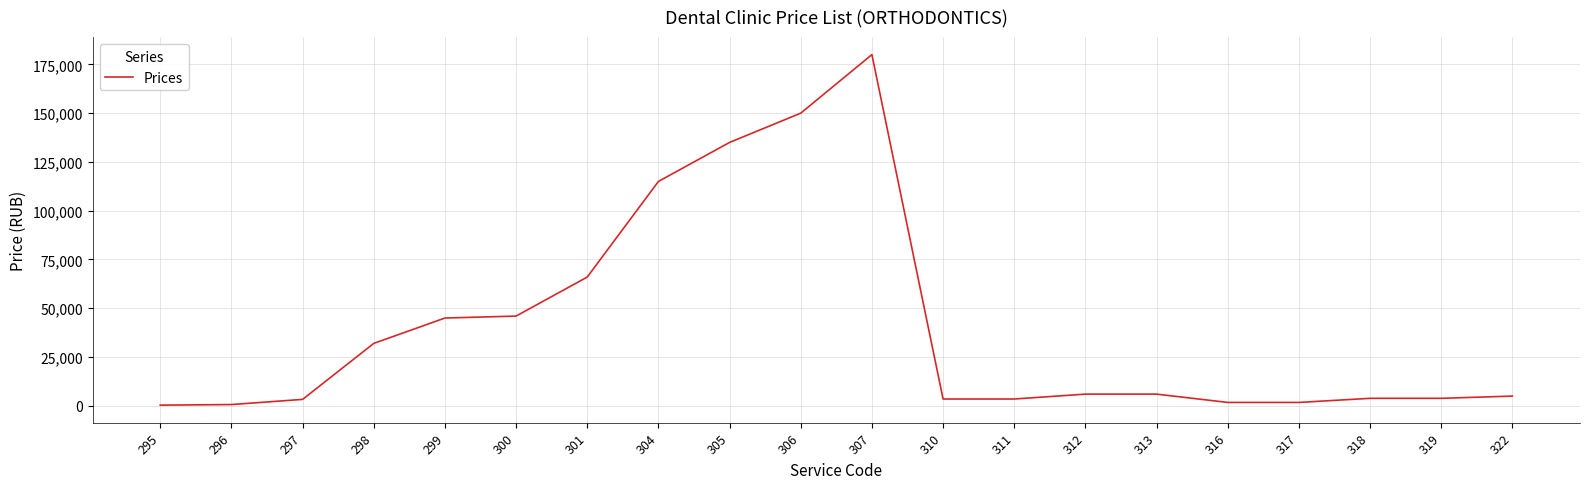

What is the greatest value displayed?

180000